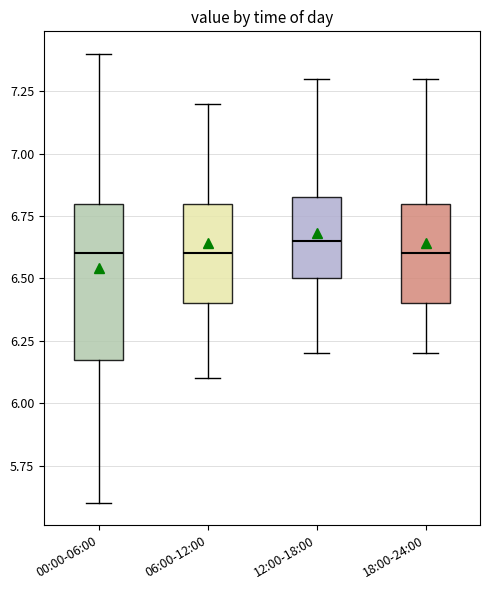

Reading left to right, read every box against the y-axis: the position of its median line, the range the box covers, and the ends of its whiskers. The values are not printed on the chart, so give them approximately, as read against the axis.

00:00-06:00: median 6.60, box 6.20 to 6.80, whiskers 5.60 to 7.40
06:00-12:00: median 6.60, box 6.40 to 6.80, whiskers 6.10 to 7.20
12:00-18:00: median 6.65, box 6.50 to 6.85, whiskers 6.20 to 7.30
18:00-24:00: median 6.60, box 6.40 to 6.80, whiskers 6.20 to 7.30